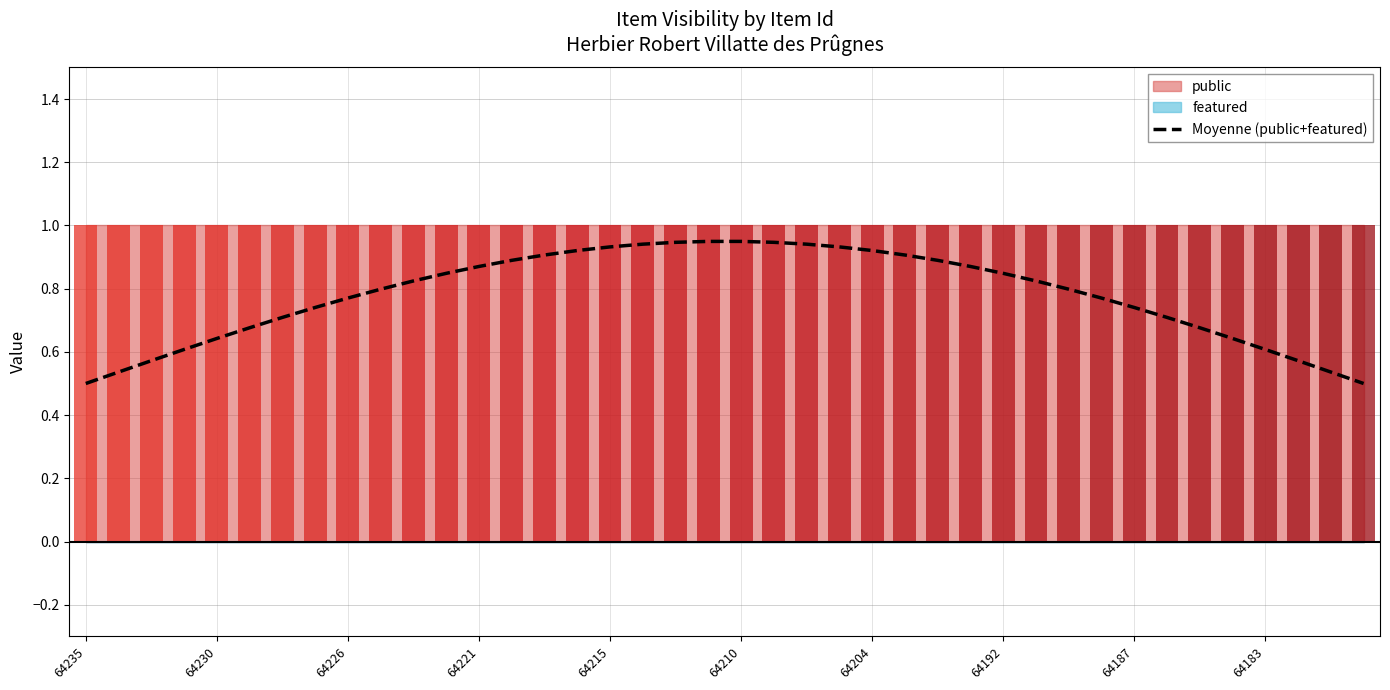

How many bars are there in total?

40